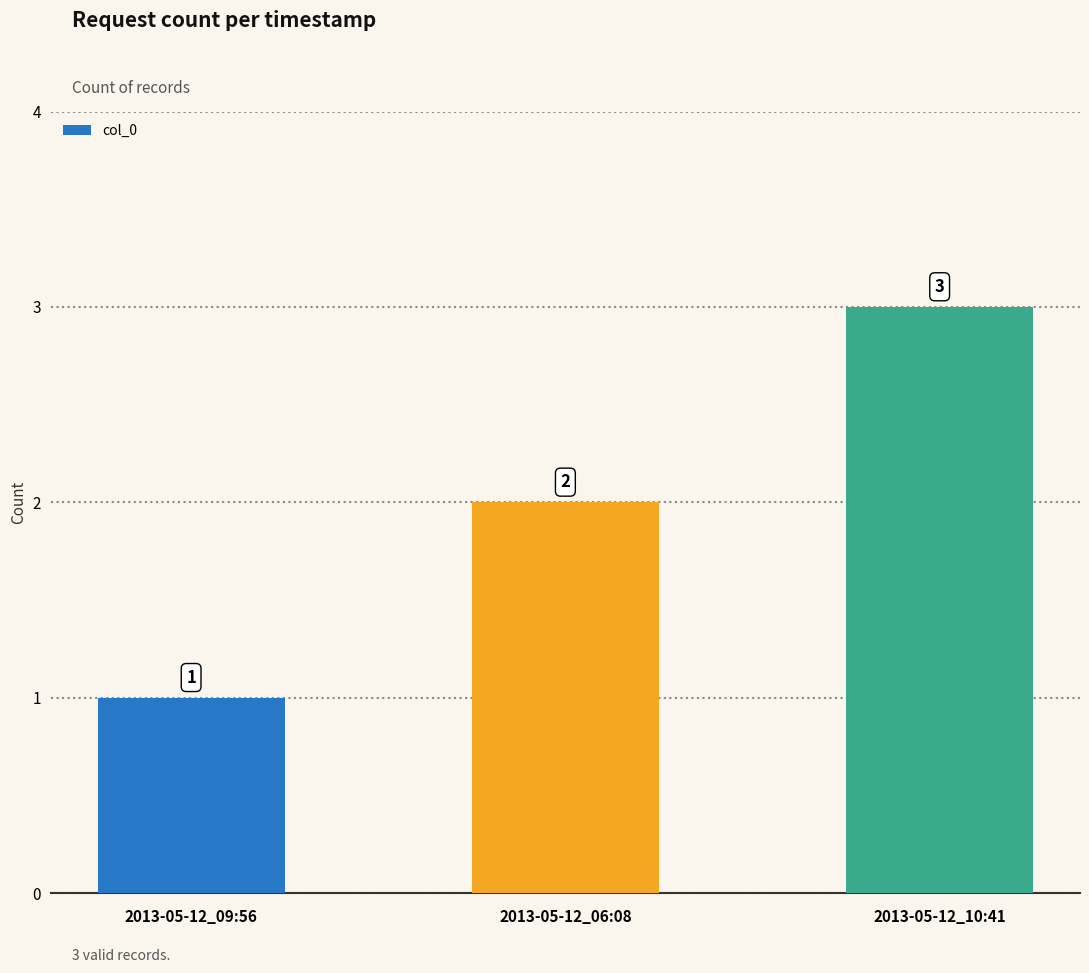

What is the smallest value displayed?

1